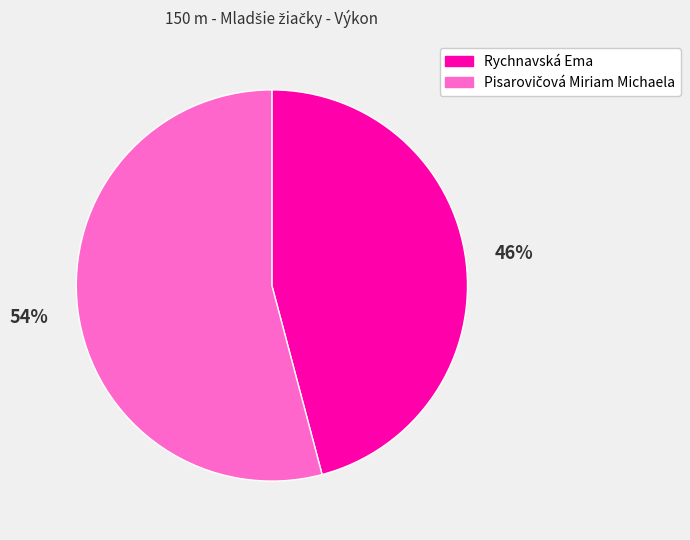

To the nearest percent, what portion does Rychnavská Ema represent?

46%